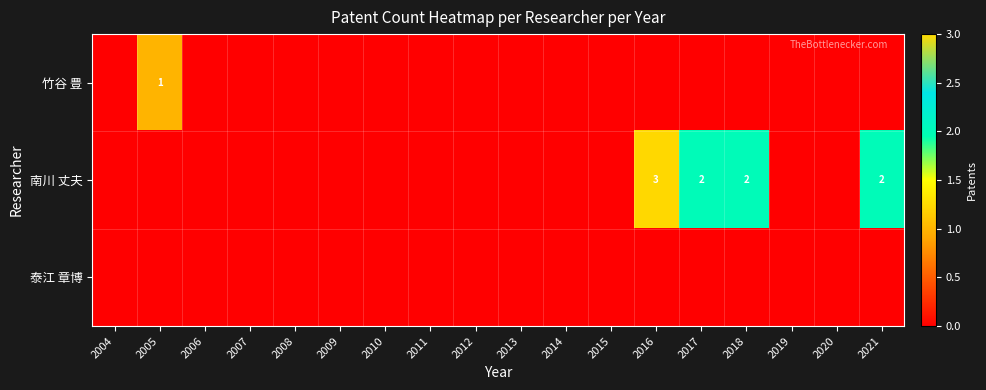

The value of 南川 丈夫 at 2021 is 3. True or false?

False